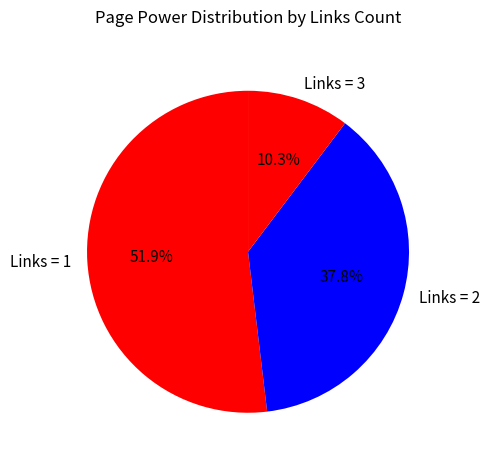

Which category has the smallest portion of the pie?

Links = 3